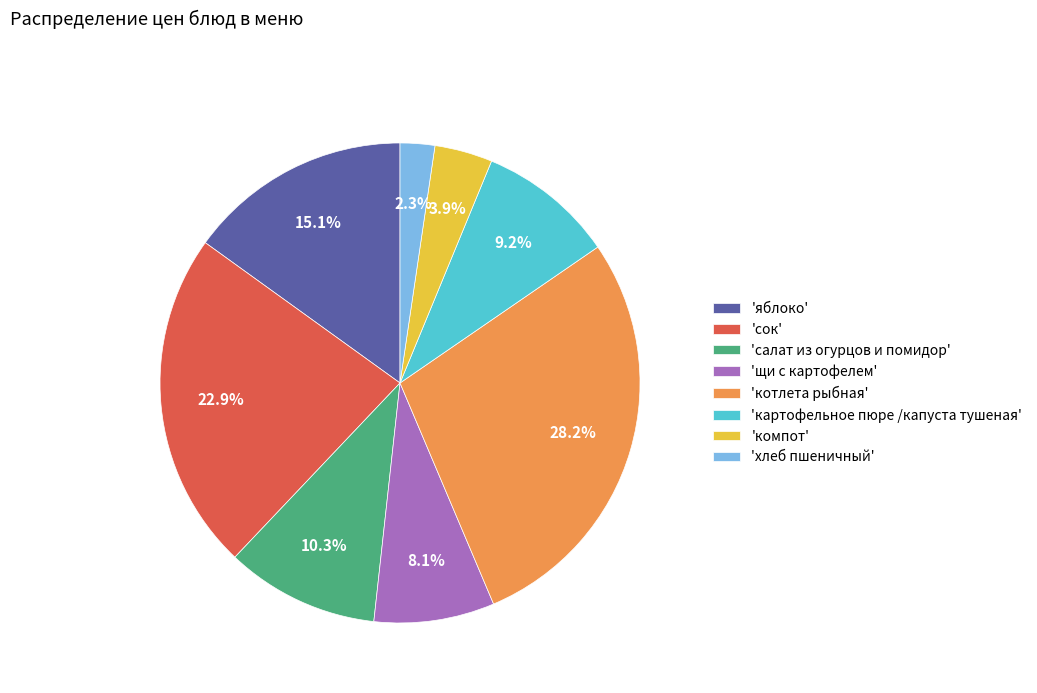

What is the total percentage of 'яблоко' and 'компот'?

19.0%